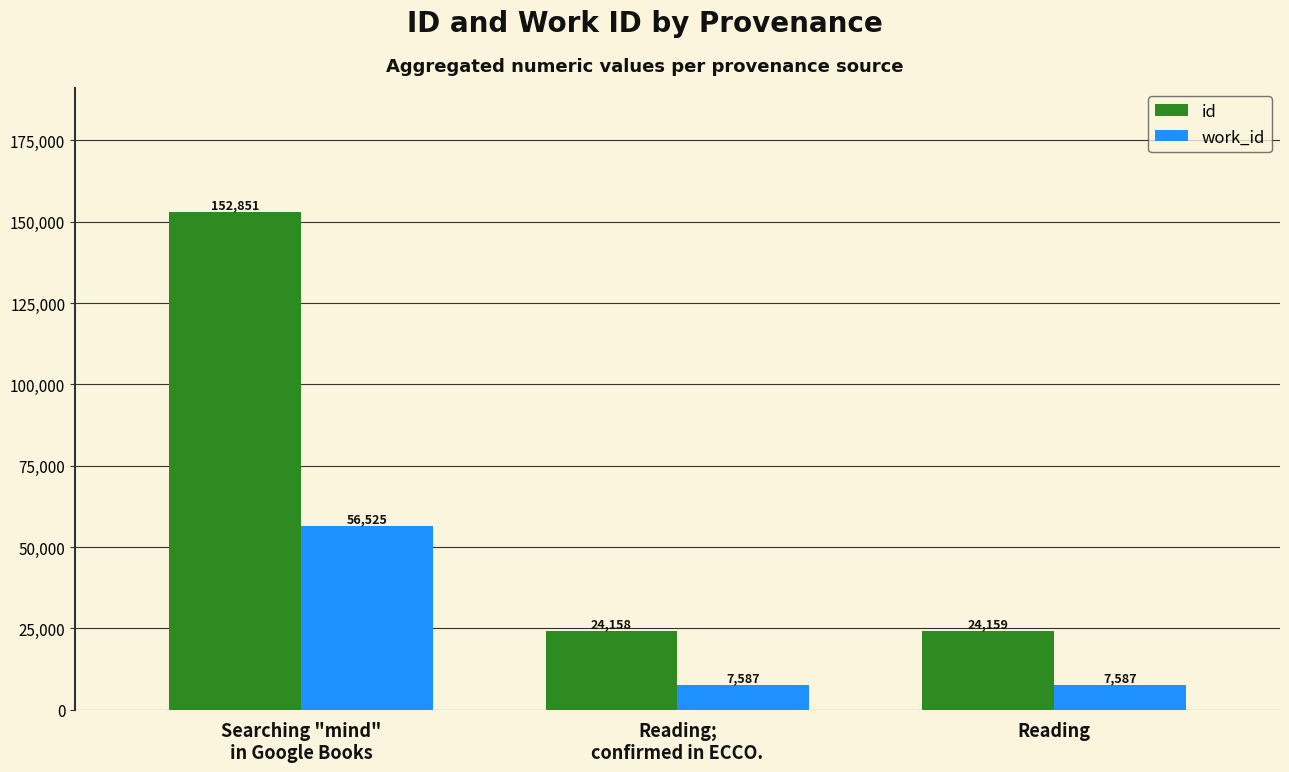

Rank the series by their average value, from lowest to highest.

work_id, id